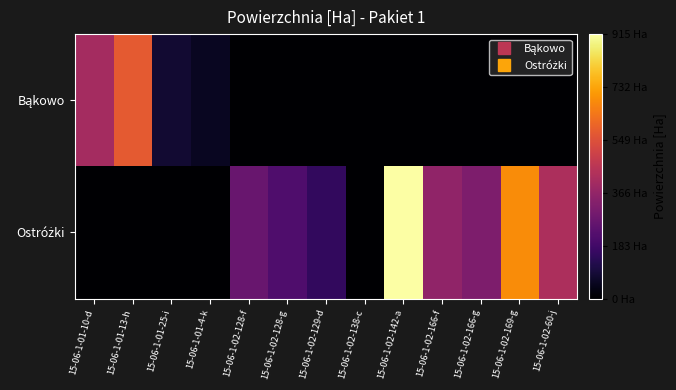

Which category has the lowest value across all series?

15-06-1-02-128-f